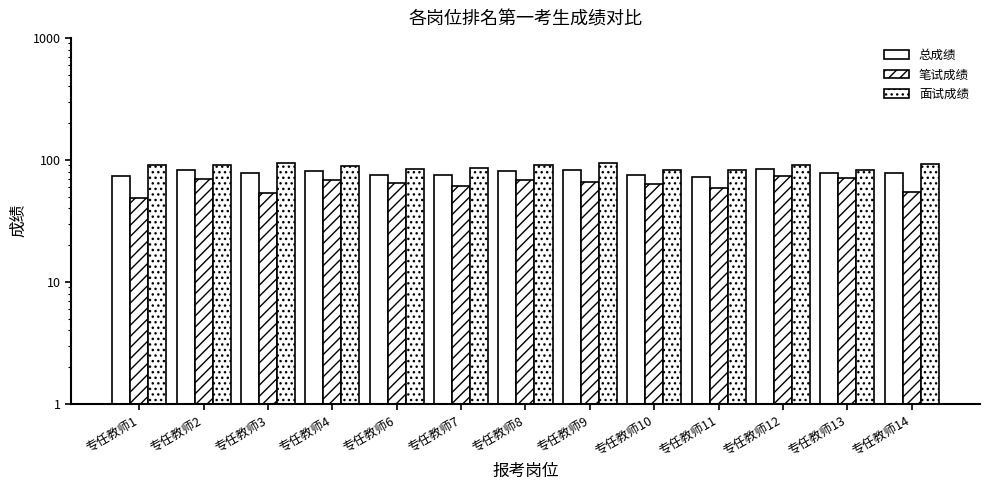

List the series in order of their overall mean, lowest first.

笔试成绩, 总成绩, 面试成绩